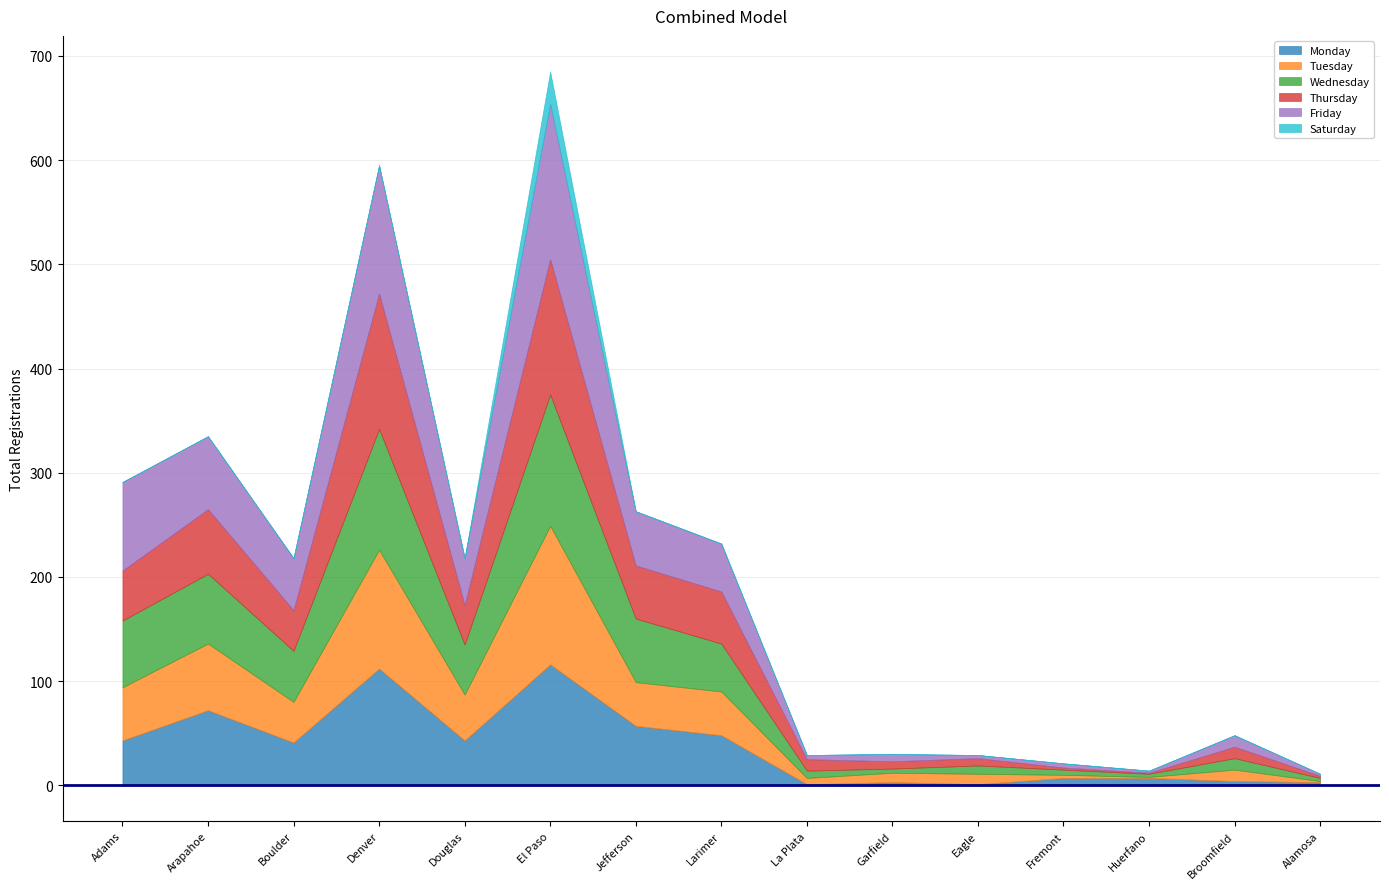

At how many categories does at least one series exceed 17?

8